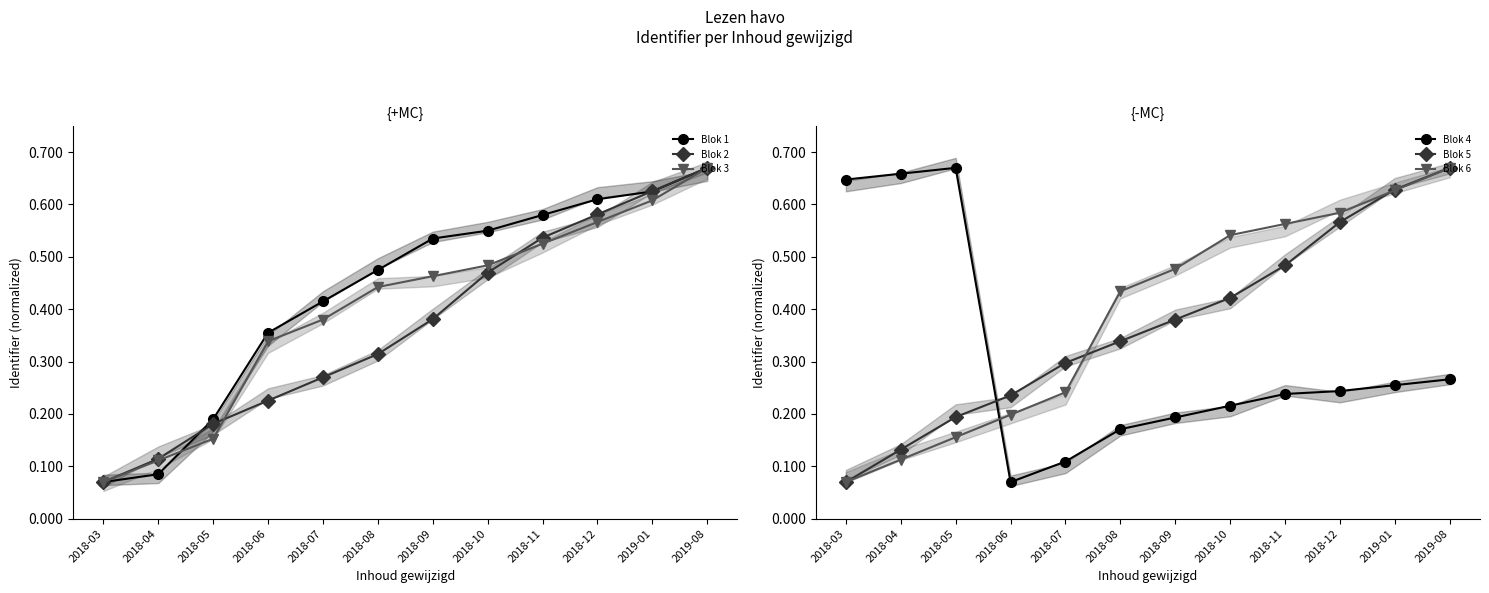

What is the sum of the Blok 6 values at 2019-08 and 2018-11?

1.2